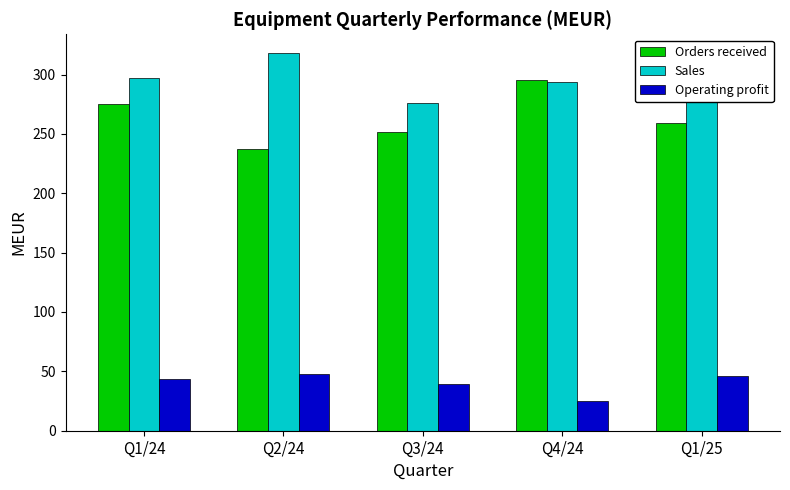

How many bars are there in each group?

3